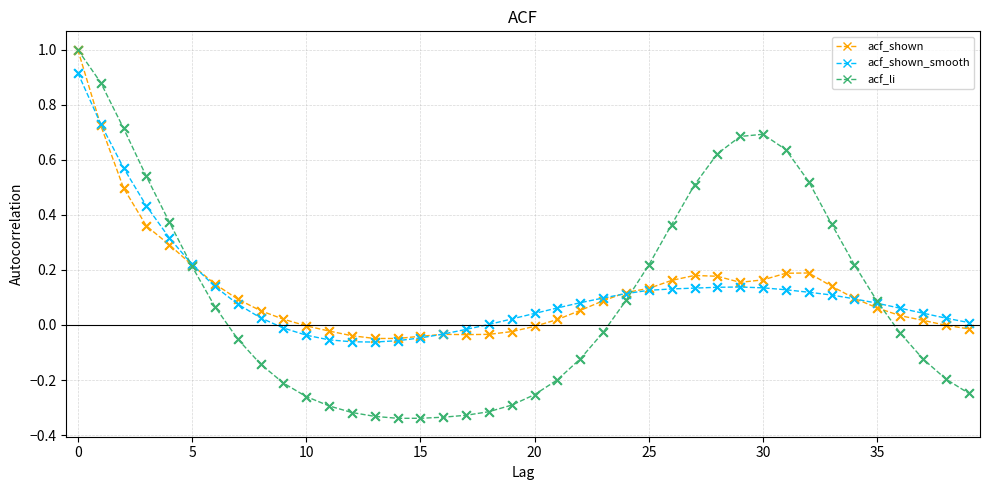

Which series has the largest range (max minus min)?

acf_li